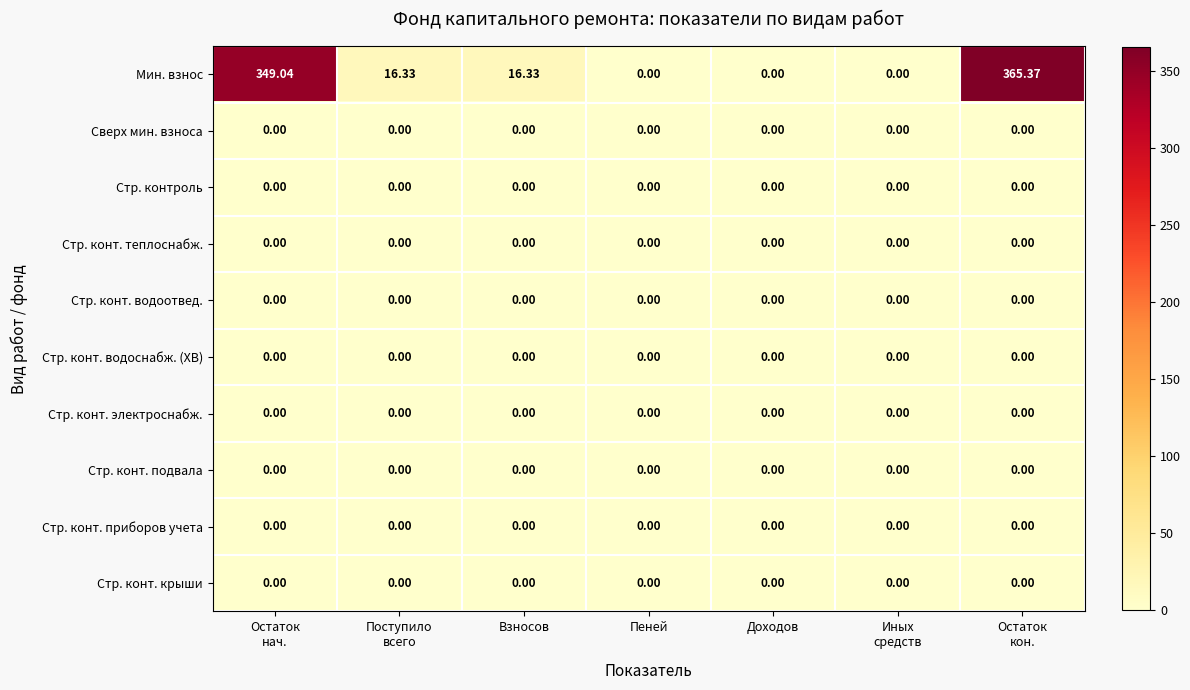

Which series has the largest range (max minus min)?

Мин. взнос